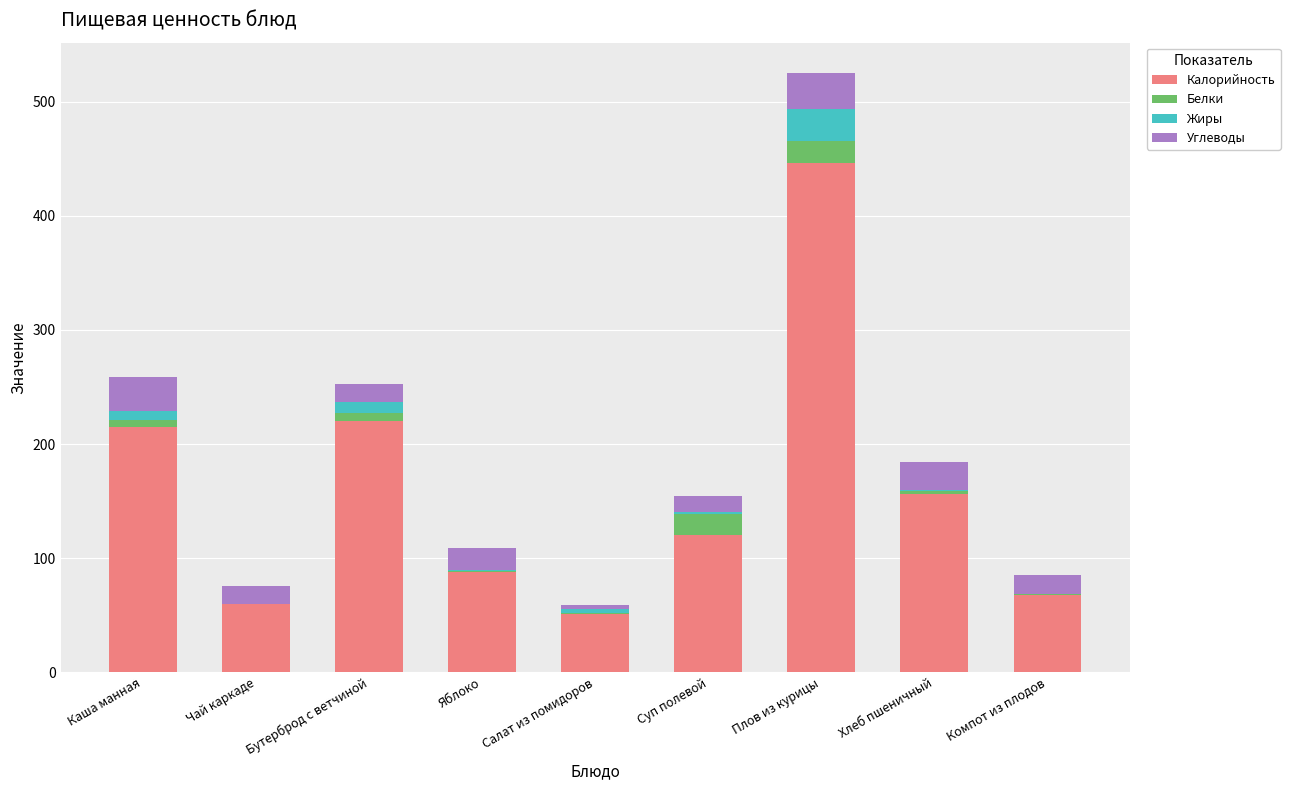

How many data points does each series have?

9